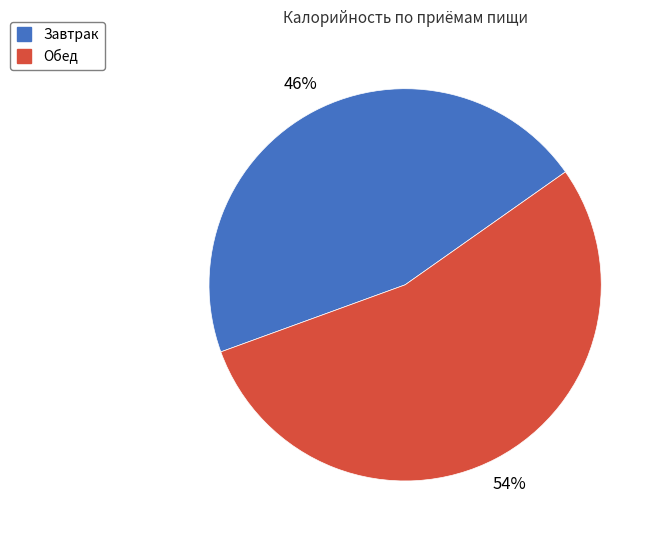

To the nearest percent, what percentage of the pie is Обед?

54%